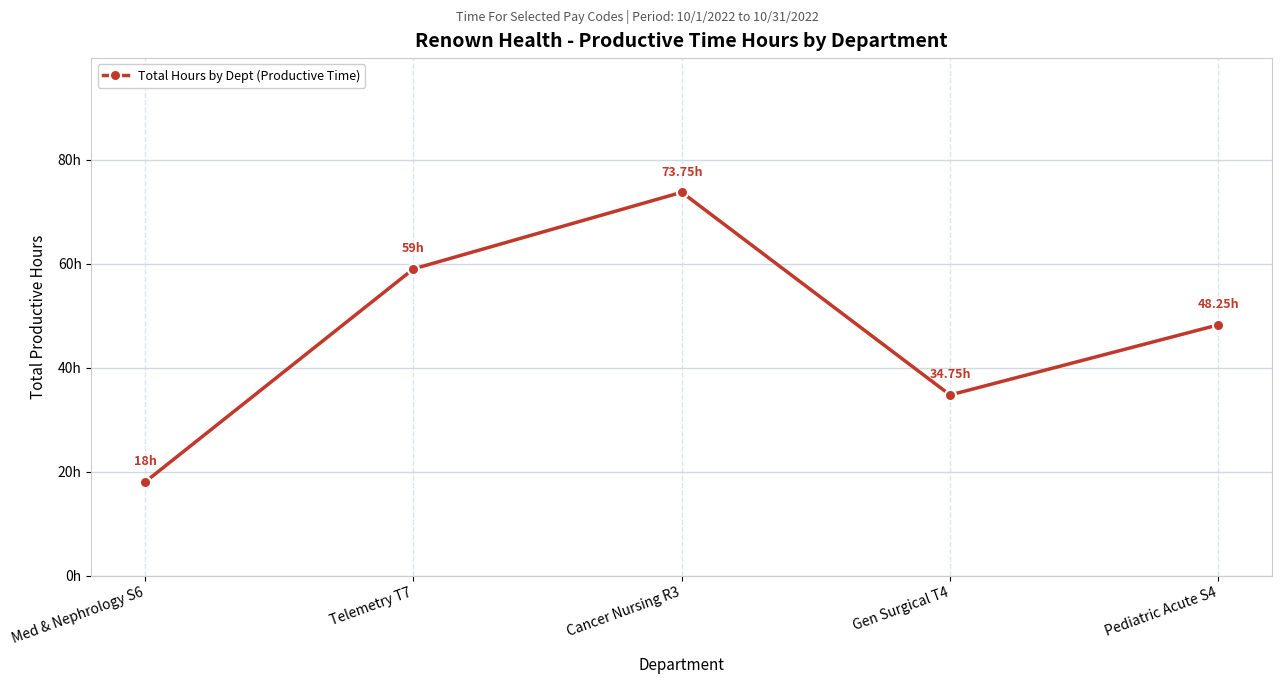

Where does the data first go above 48?

Telemetry T7